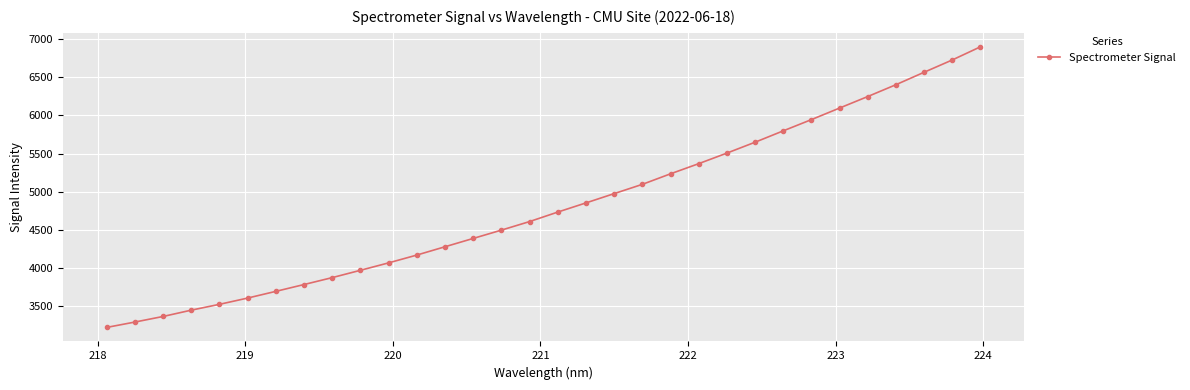

How many data points does each series have?

32